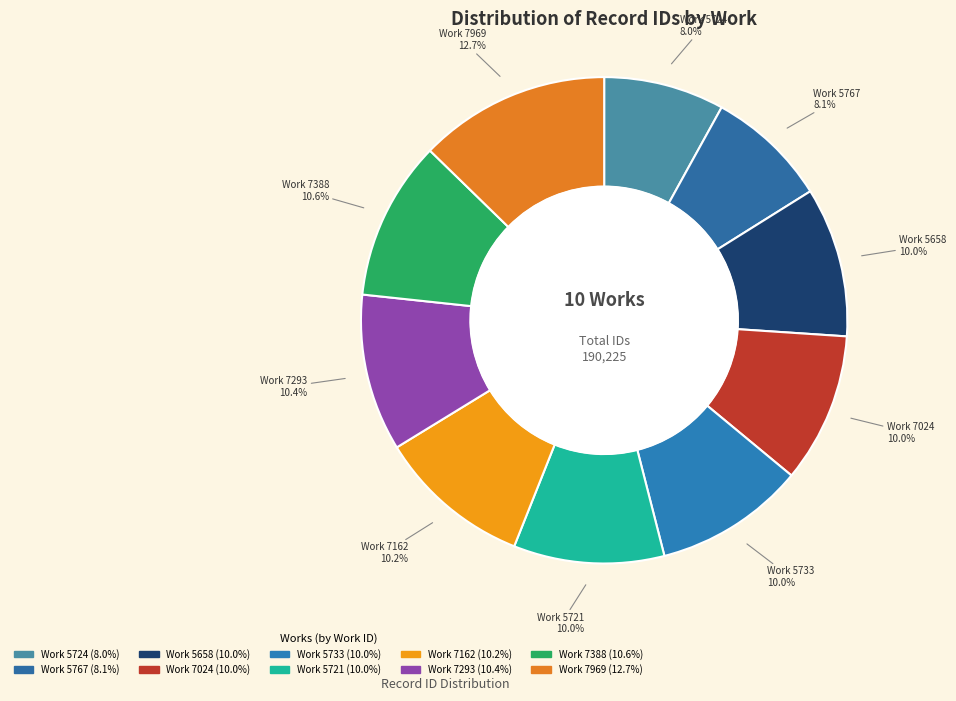

Count the number of slices in the pie.

10